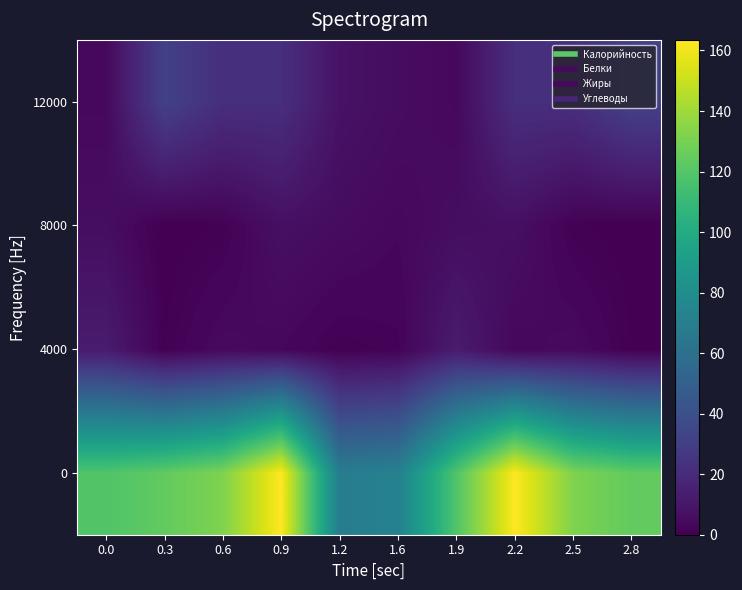

At 2.2, list the series in order from smallest to largest.

4000, 8000, 12000, 0